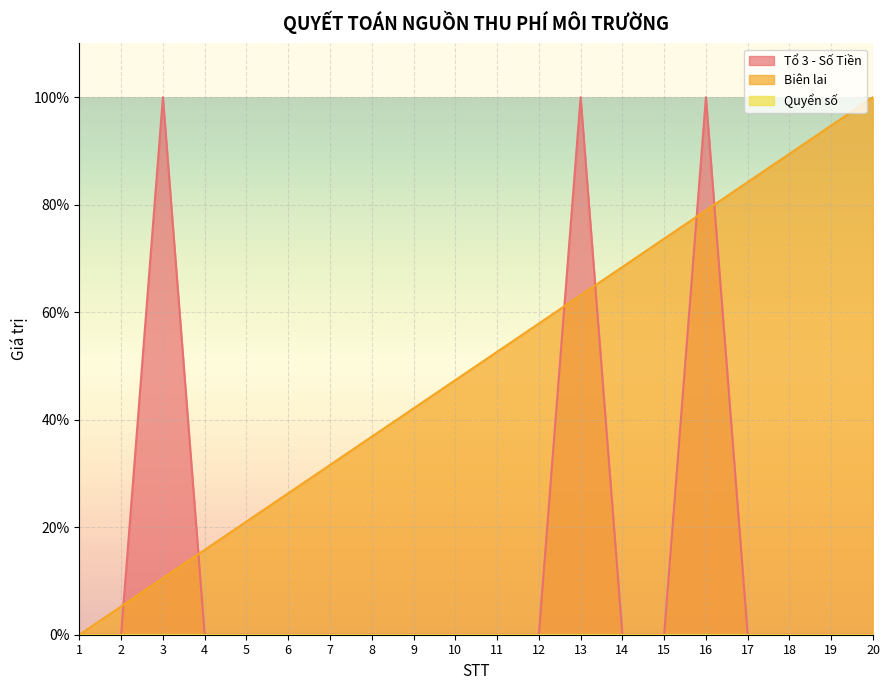

What is the value of the Biên lai point at the 10th from the left?

47.4